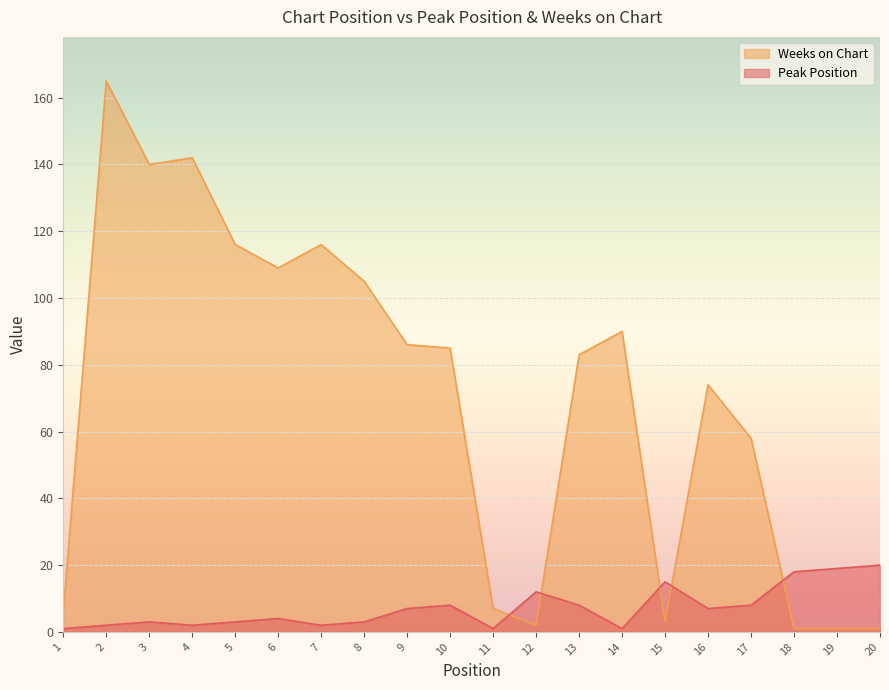

Between 4 and 5, which series saw the biggest shift?

Weeks on Chart